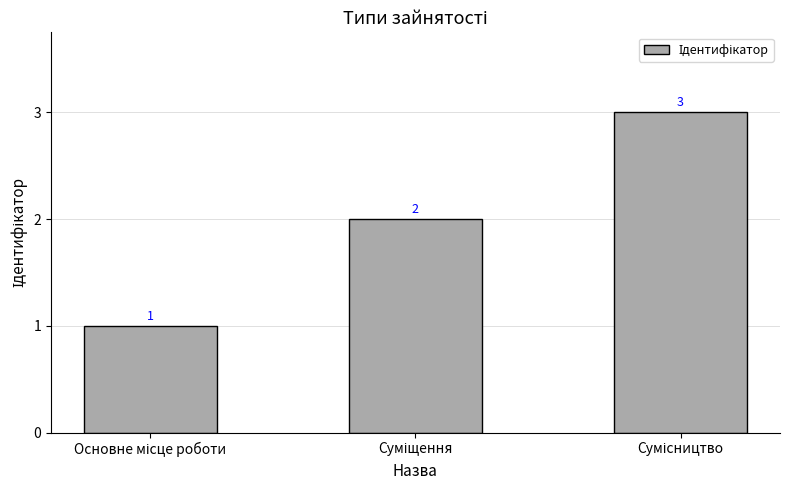

What is the value of the 1st bar from the left?

1